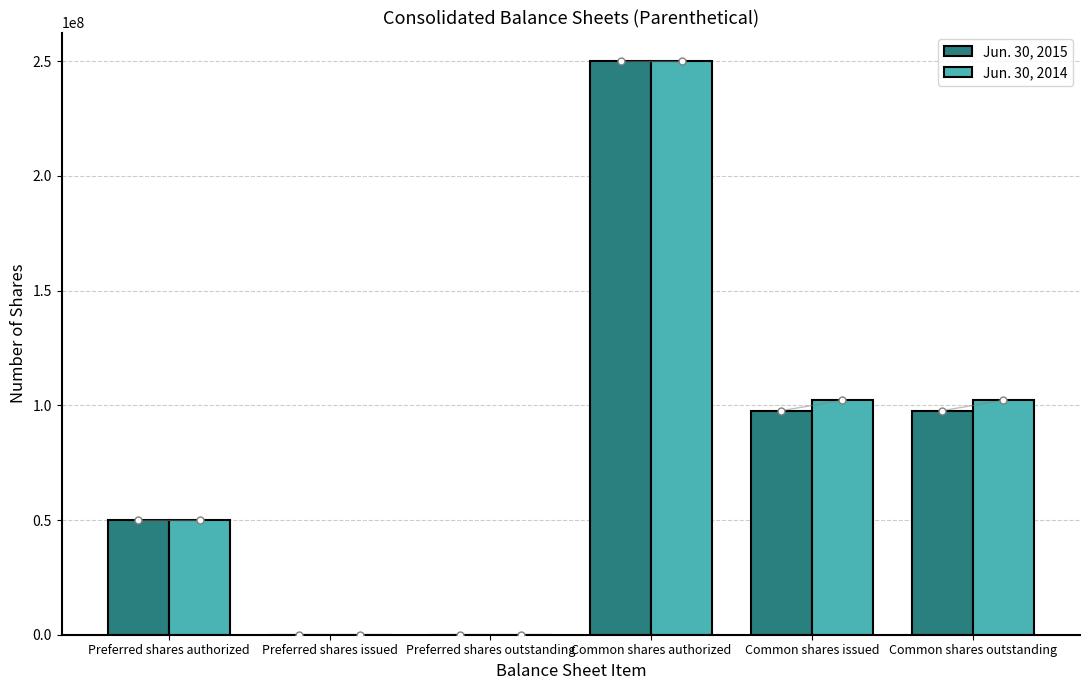

What is the sum of the Jun. 30, 2014 values at Common shares authorized and Common shares outstanding?

352173000